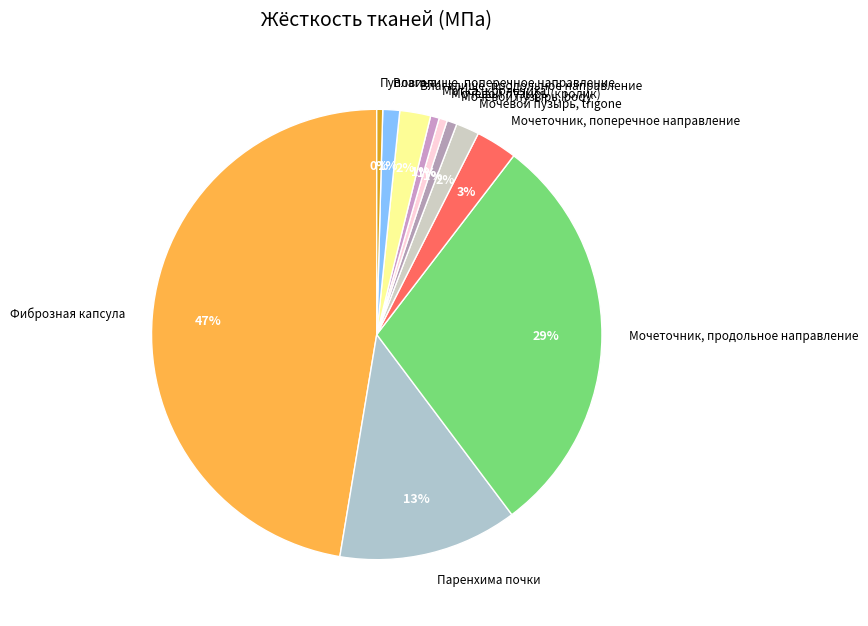

Does Пуповина account for over 50% of the chart?

No